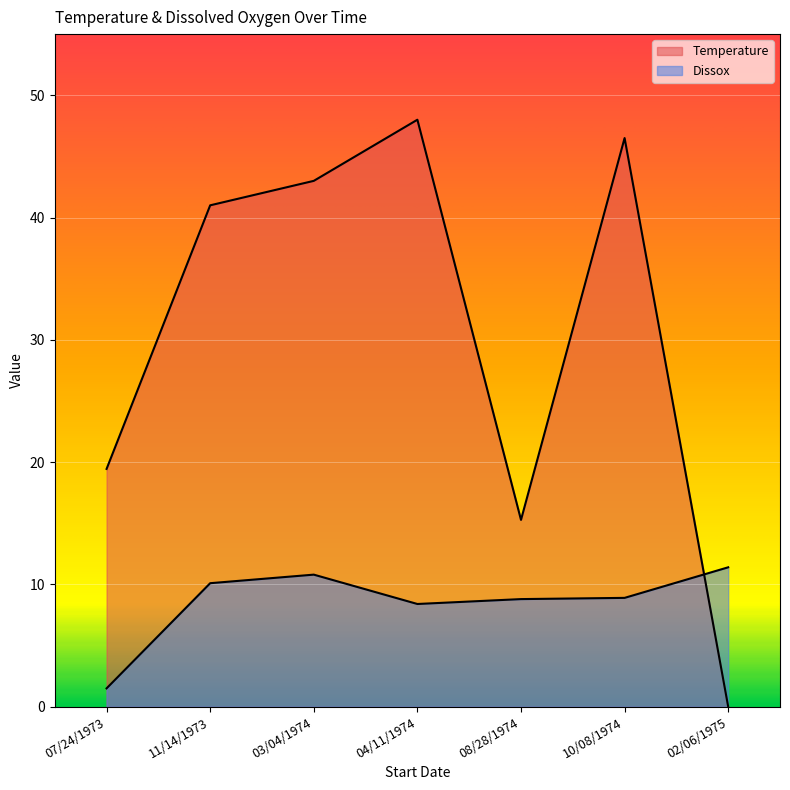

Reading left to right, transcribe all the data shown in this chart.

Temperature: 07/24/1973=19.4	11/14/1973=41.0	03/04/1974=43.0	04/11/1974=48.0	08/28/1974=15.3	10/08/1974=46.5	02/06/1975=0.0
Dissox: 07/24/1973=1.5	11/14/1973=10.1	03/04/1974=10.8	04/11/1974=8.4	08/28/1974=8.8	10/08/1974=8.9	02/06/1975=11.4